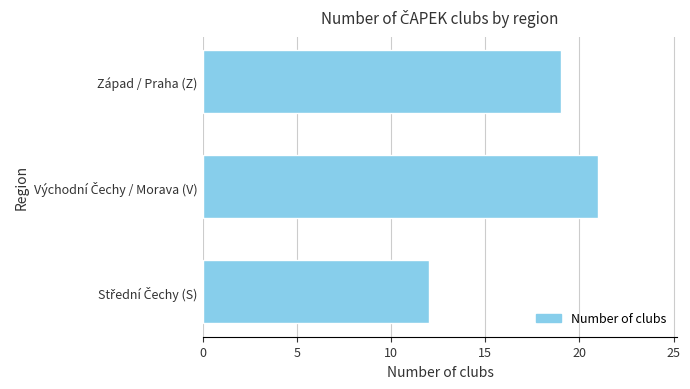

How many series are shown in this chart?

1